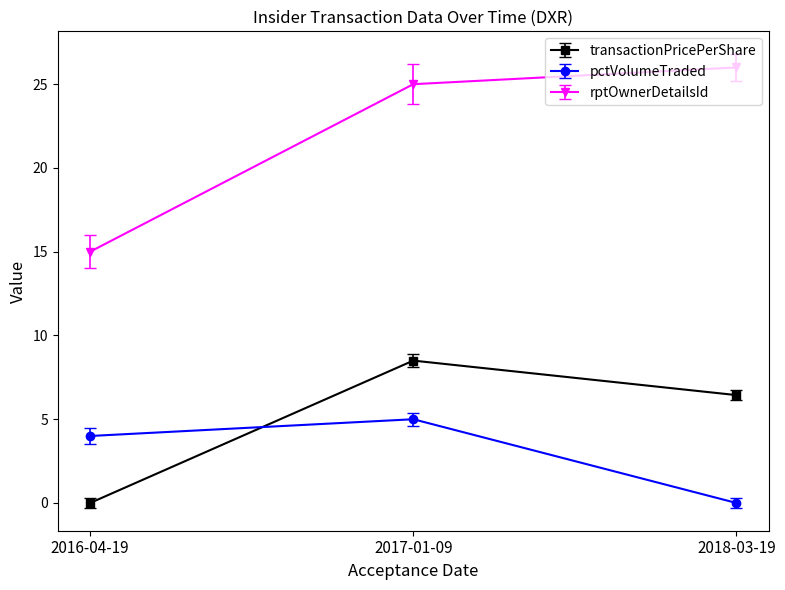

What is the greatest value displayed?

26.0